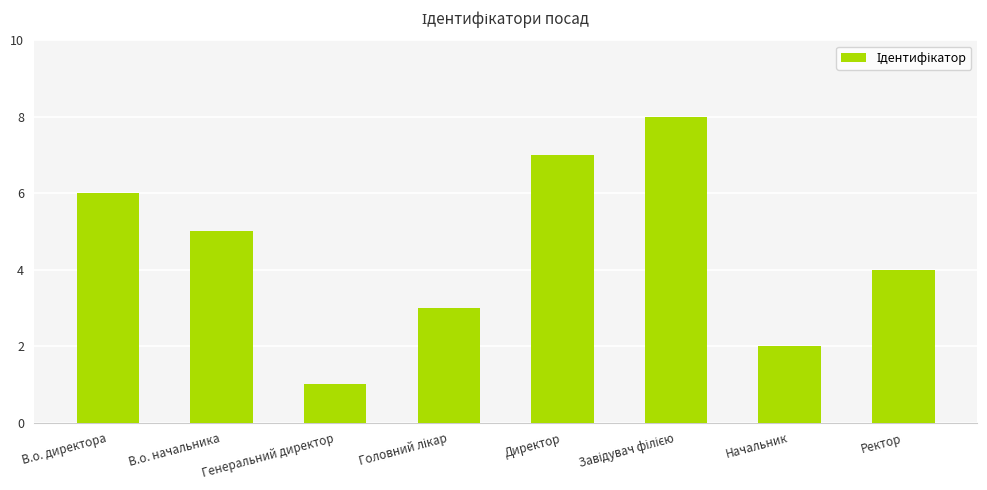

Between Ректор and Генеральний директор, which is larger?

Ректор